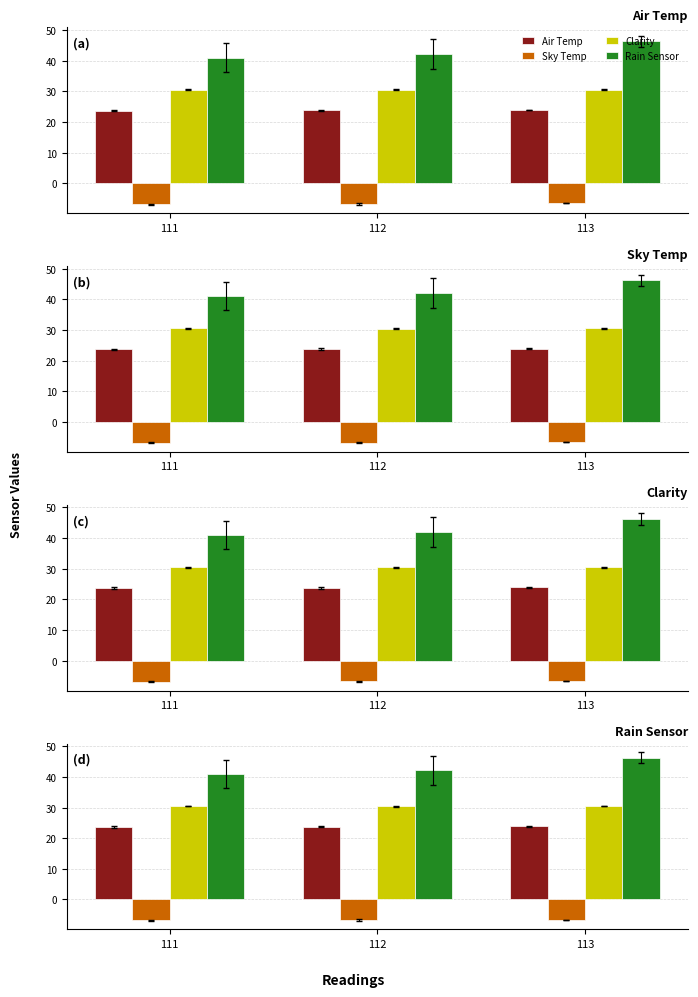

The value of Sky Temp at 113 is -11.4. True or false?

False